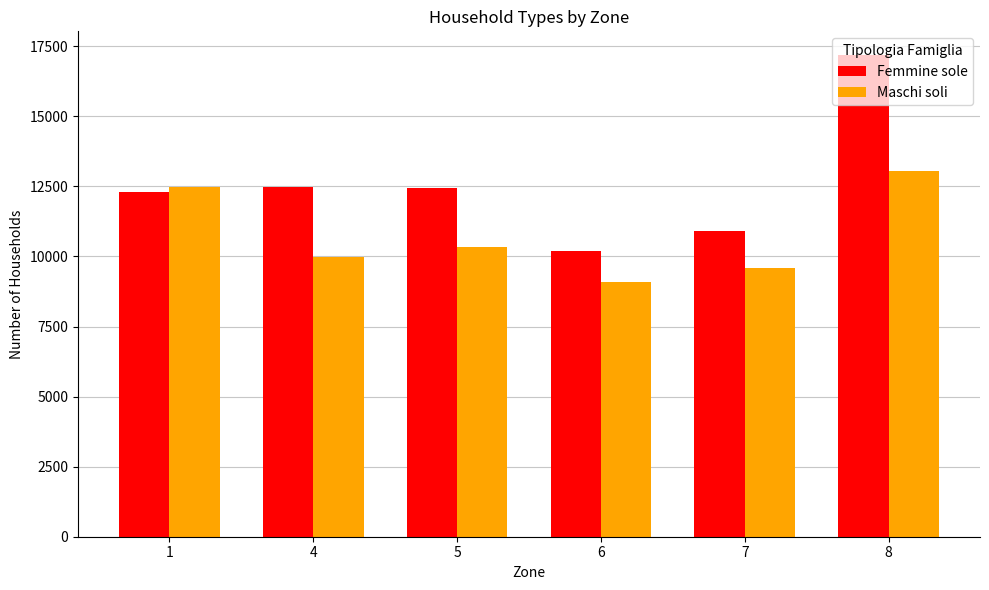

At which category is the sum across all series the highest?

8